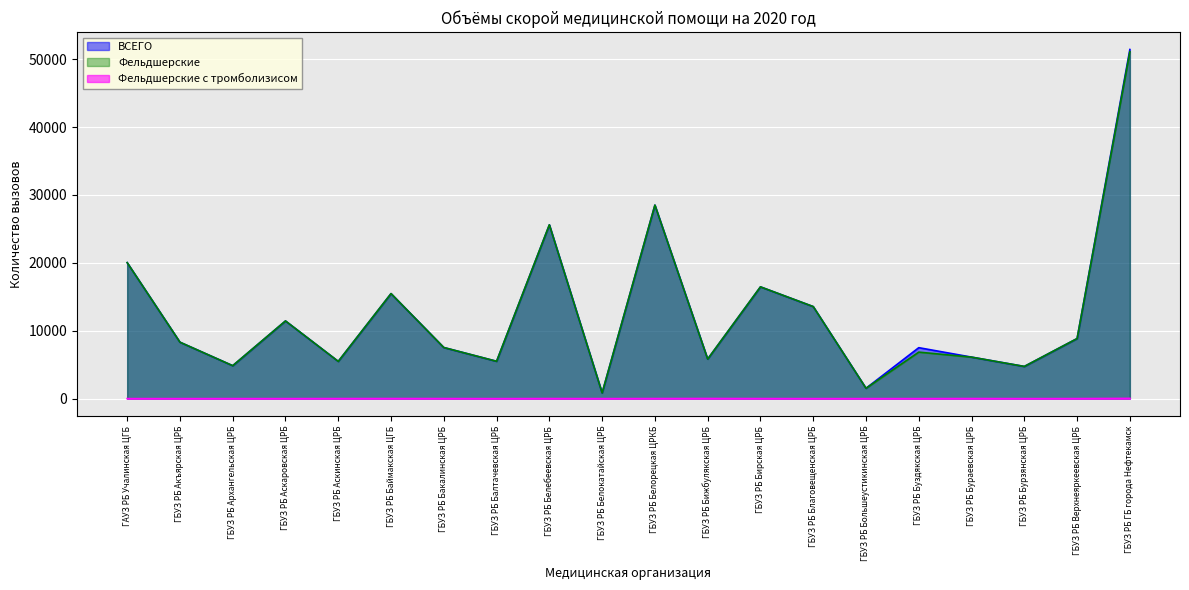

What is the difference between the highest and lowest values at ГБУЗ РБ Бижбулякская ЦРБ?

5807